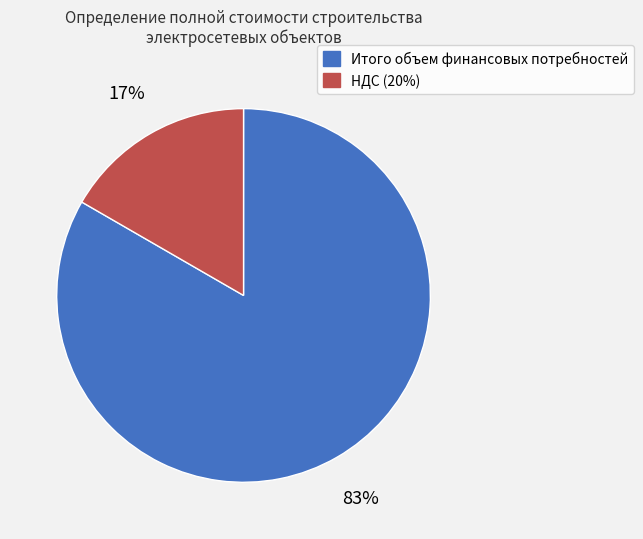

Which category has the smallest portion of the pie?

НДС (20%)